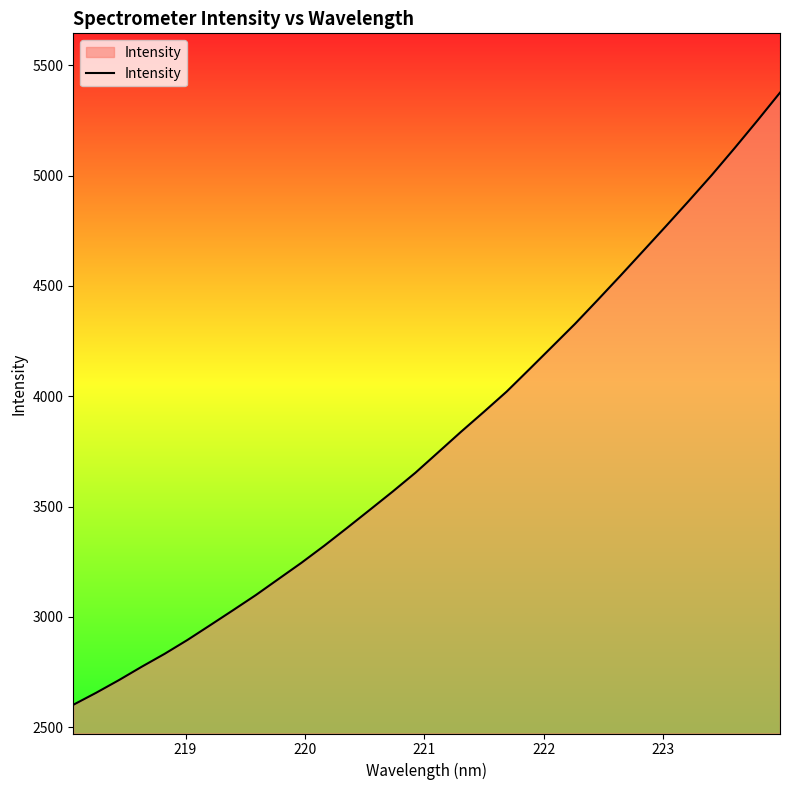

What is the greatest value displayed?

5376.0